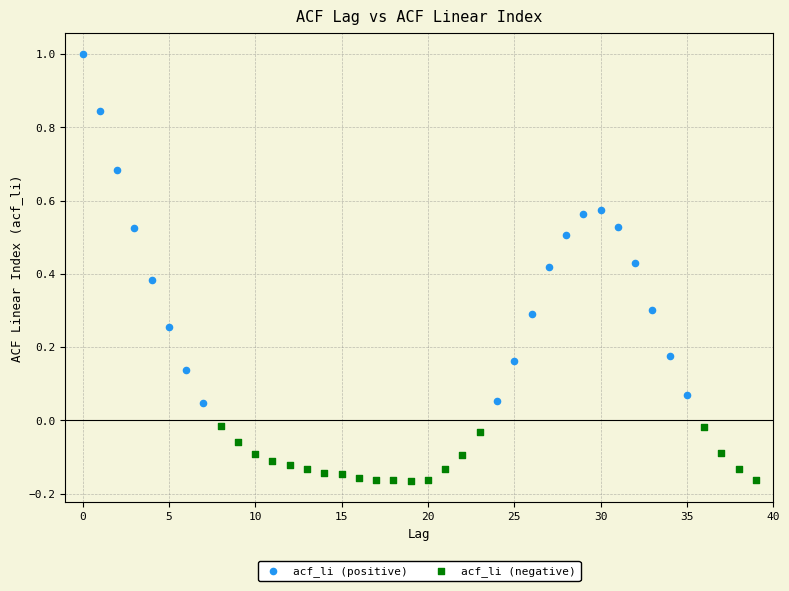

Which series reaches the maximum Y coordinate?

acf_li (positive)